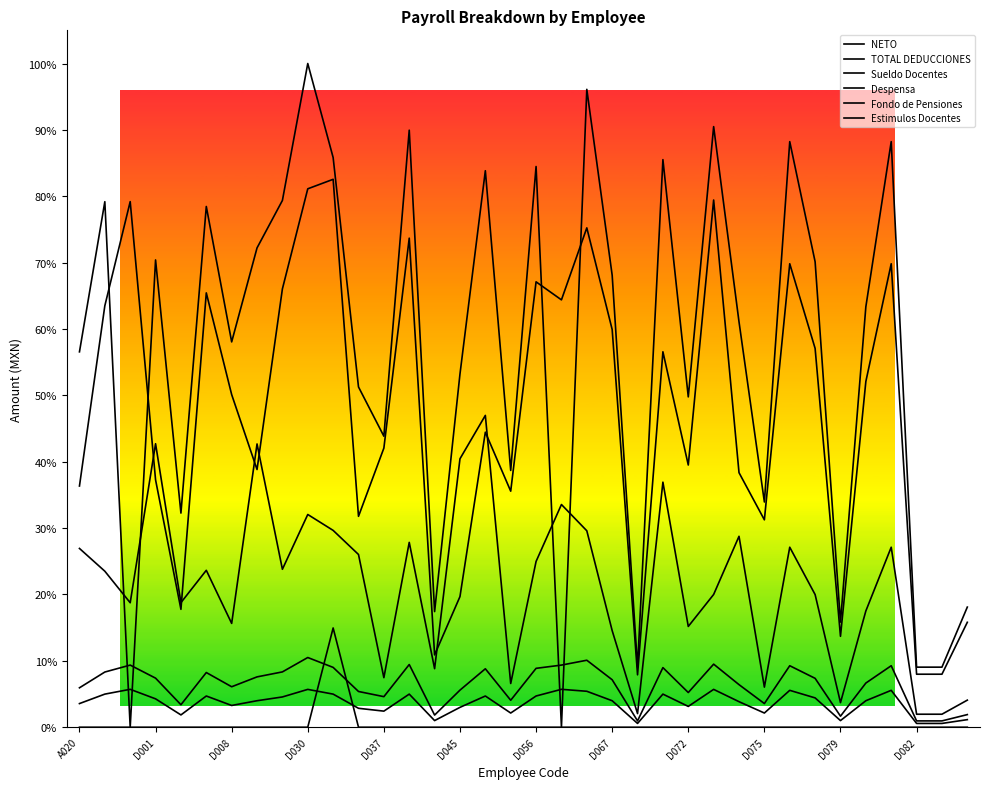

What is the value of the Despensa point at the 21st from the left?

5.4